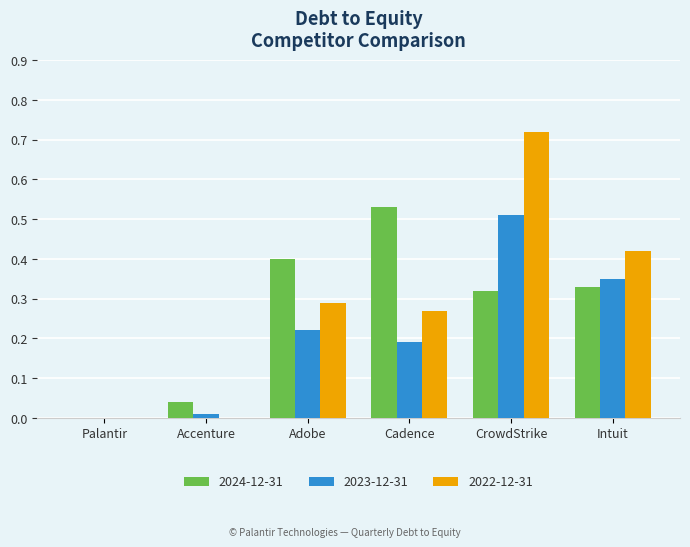

Which label corresponds to the largest value in the chart?

CrowdStrike